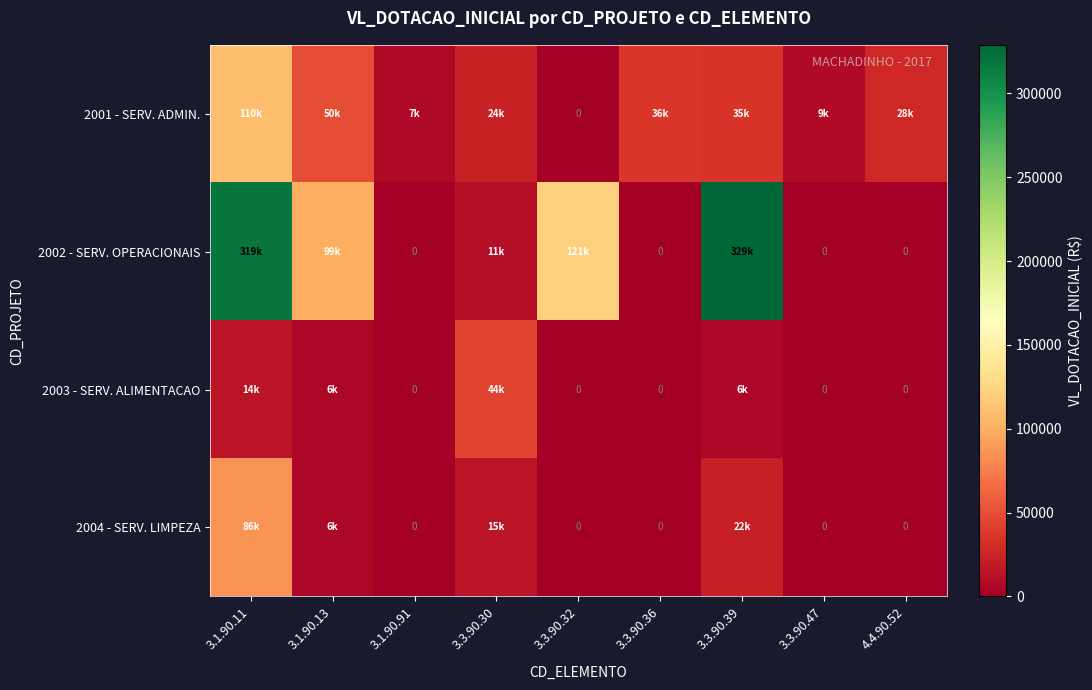

Rank the series at 3.1.90.91 from lowest to highest value.

2002 - SERV. OPERACIONAIS, 2003 - SERV. ALIMENTACAO, 2004 - SERV. LIMPEZA, 2001 - SERV. ADMIN.